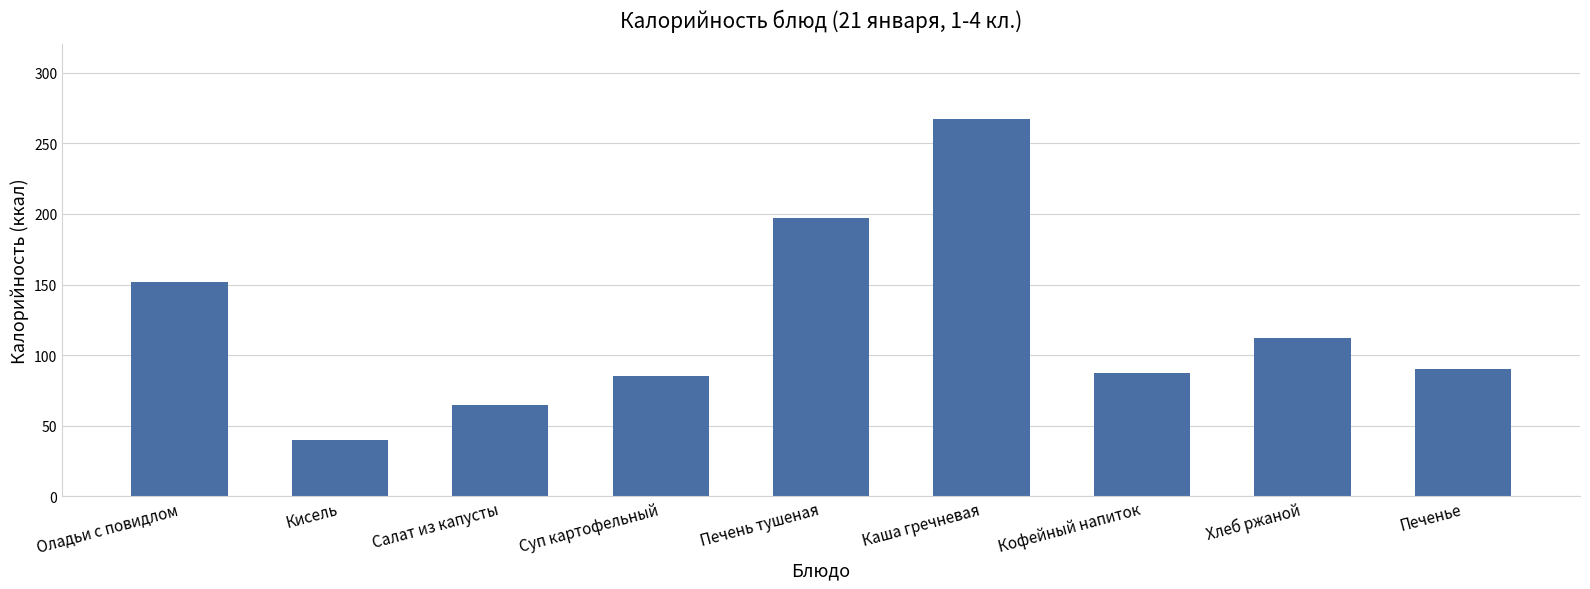

Reading left to right, list all the values displayed in this chart.

Оладьи с повидлом=152.0	Кисель=40.0	Салат из капусты=65.0	Суп картофельный=85.0	Печень тушеная=197.4	Каша гречневая=267.0	Кофейный напиток=87.0	Хлеб ржаной=112.0	Печенье=90.0